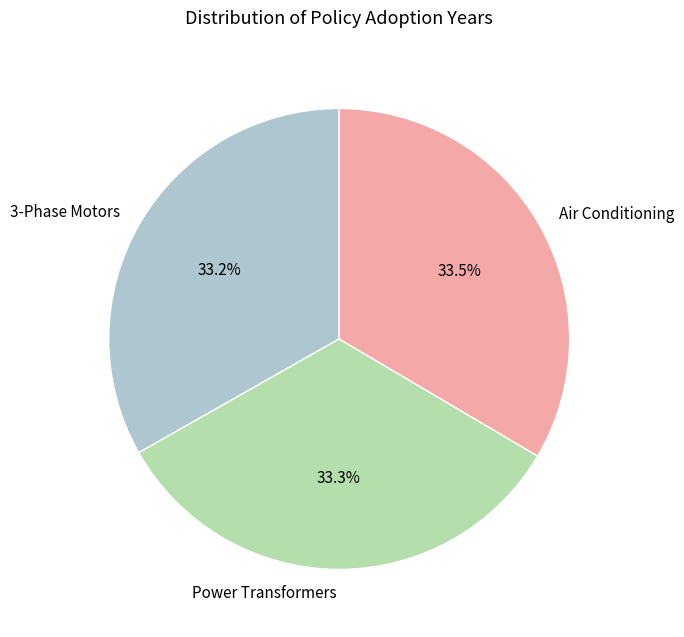

The Power Transformers slice represents 23% of the pie. True or false?

False